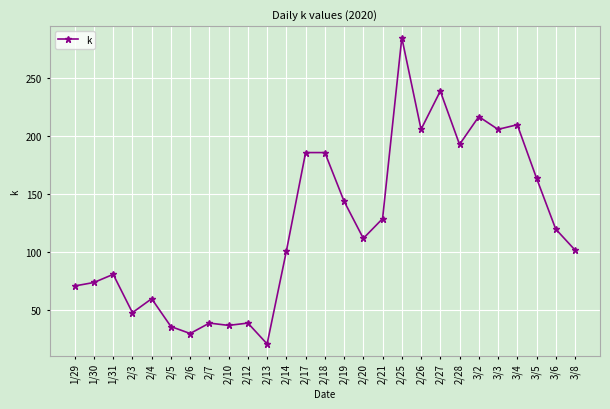

At which category does the chart reach its minimum across all series?

2/13